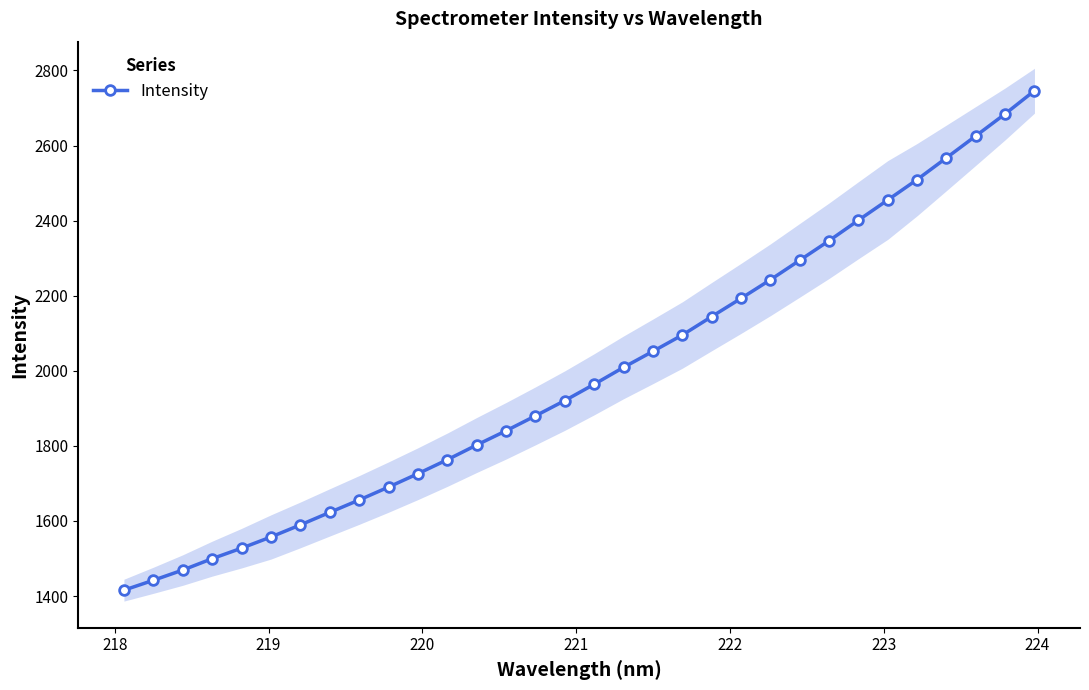

What is the highest value of the Intensity series?

2746.0